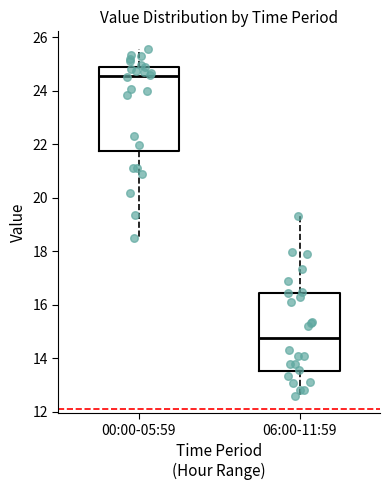

Reading left to right, read every box against the y-axis: the position of its median line, the range the box covers, and the ends of its whiskers. The values are not printed on the chart, so give them approximately, as read against the axis.

00:00-05:59: median 24.6, box 21.8 to 24.8, whiskers 18.6 to 25.6
06:00-11:59: median 14.8, box 13.6 to 16.4, whiskers 12.6 to 19.4